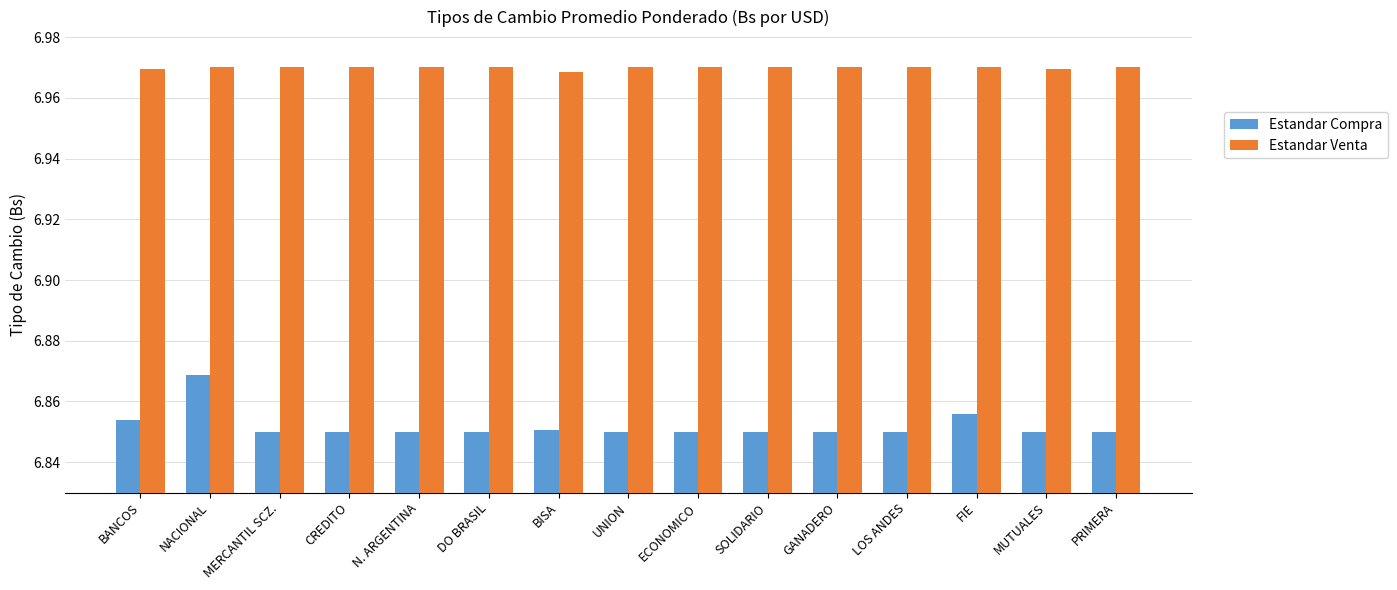

Which series has the largest total across all categories?

Estandar Venta